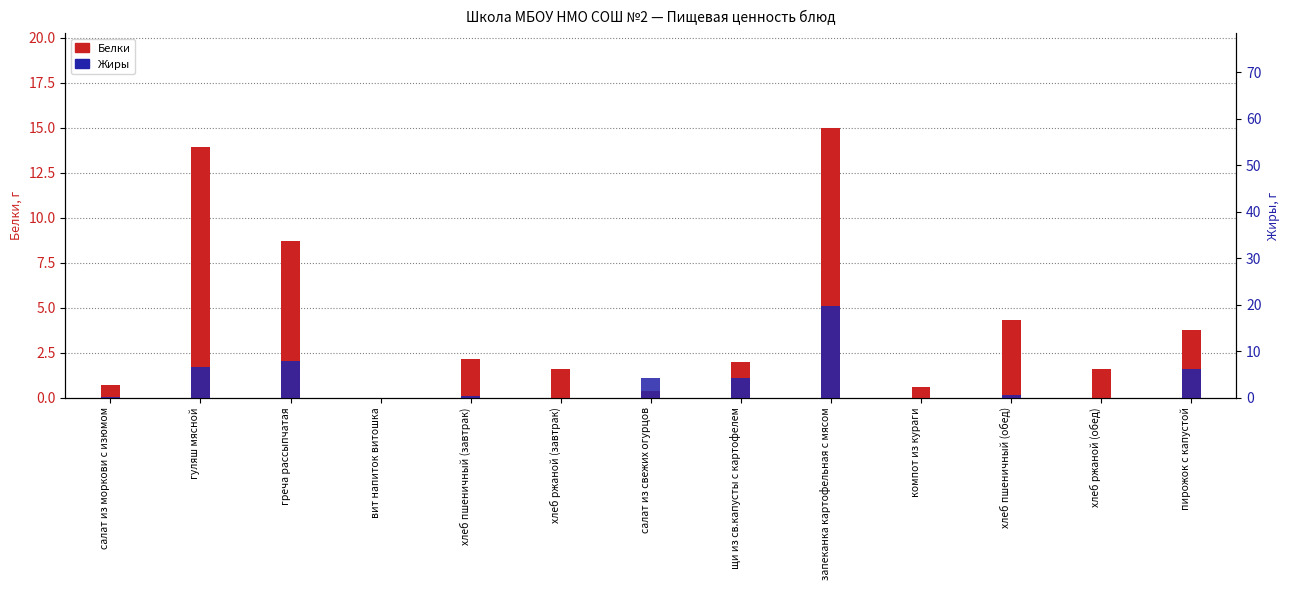

Is the value of Жиры at запеканка картофельная с мясом greater than the value of Белки at греча рассыпчатая?

Yes